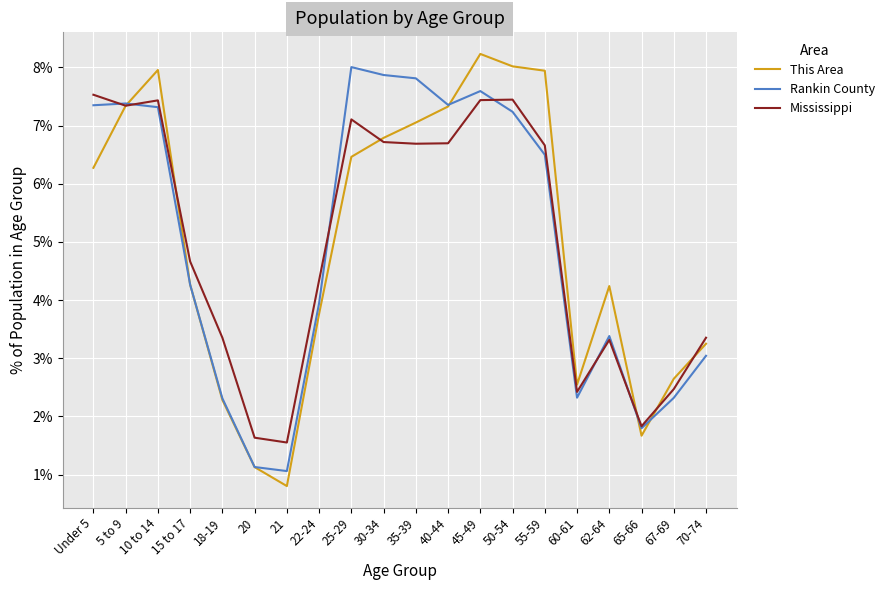

True or false: Mississippi has a value of 2.5 at 67-69.

True